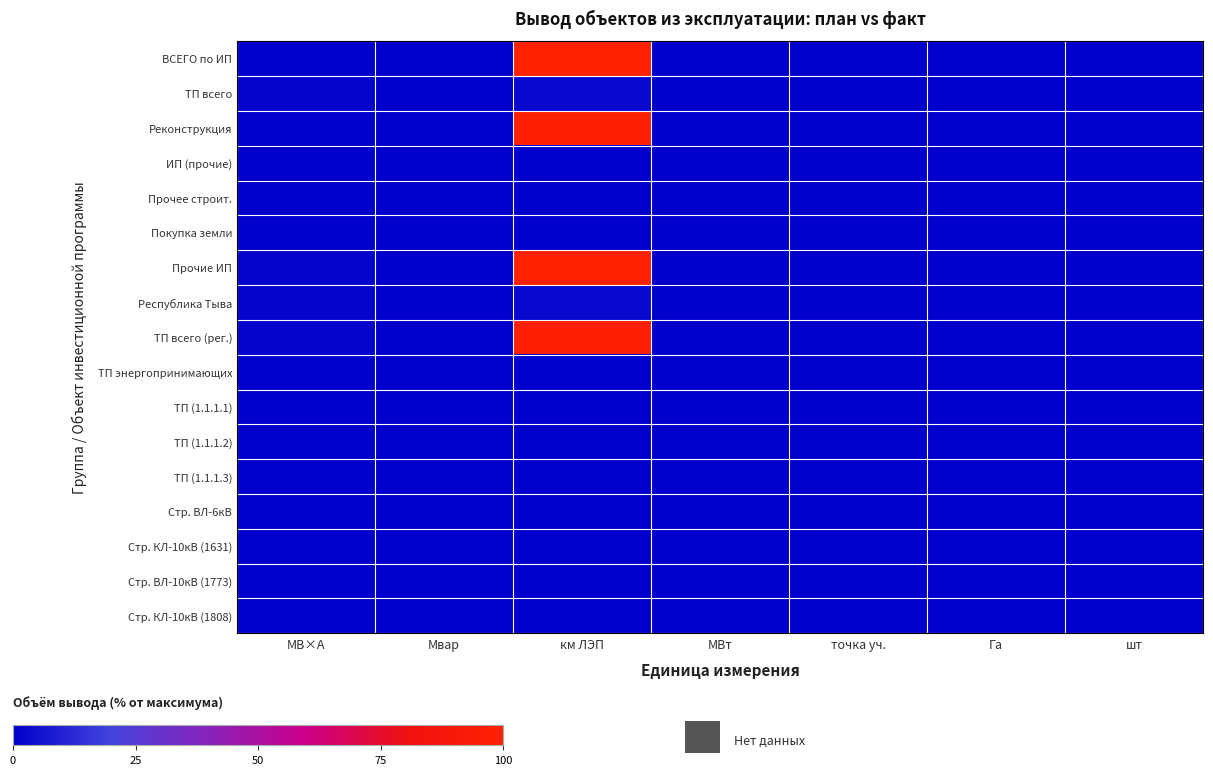

At which category does the chart reach its minimum across all series?

МВ×А